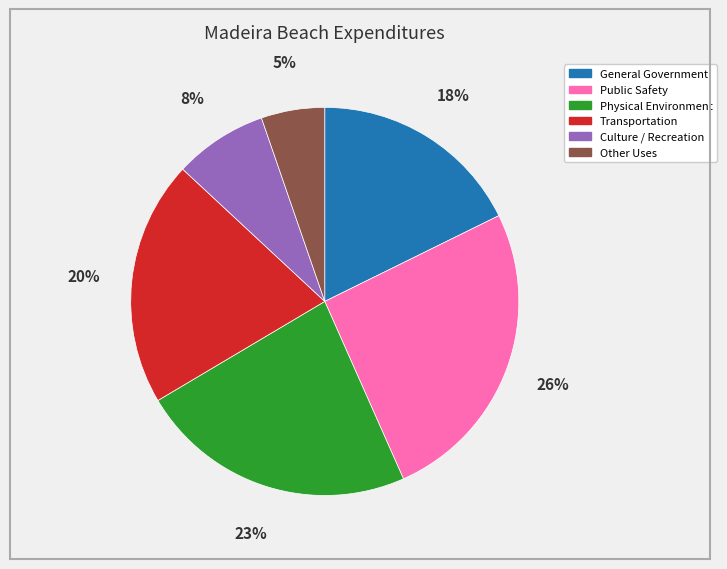

Does Transportation represent more than half of the total?

No